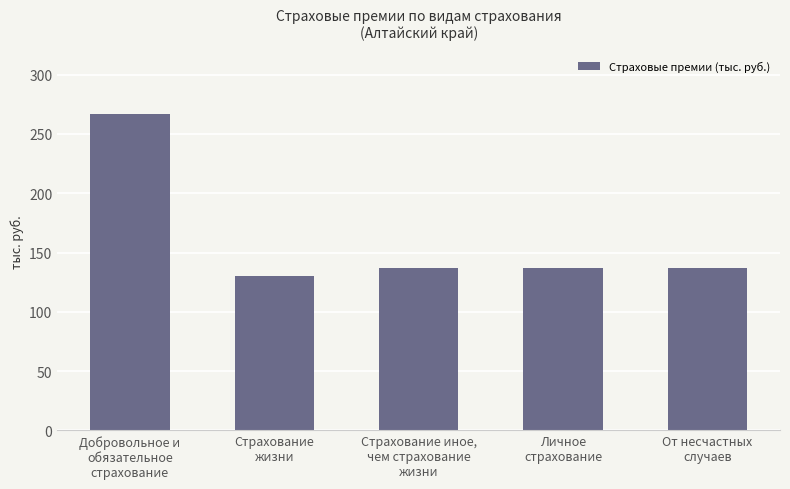

What is the change in value from Добровольное и
обязательное
страхование to Страхование иное,
чем страхование
жизни?

-130.0